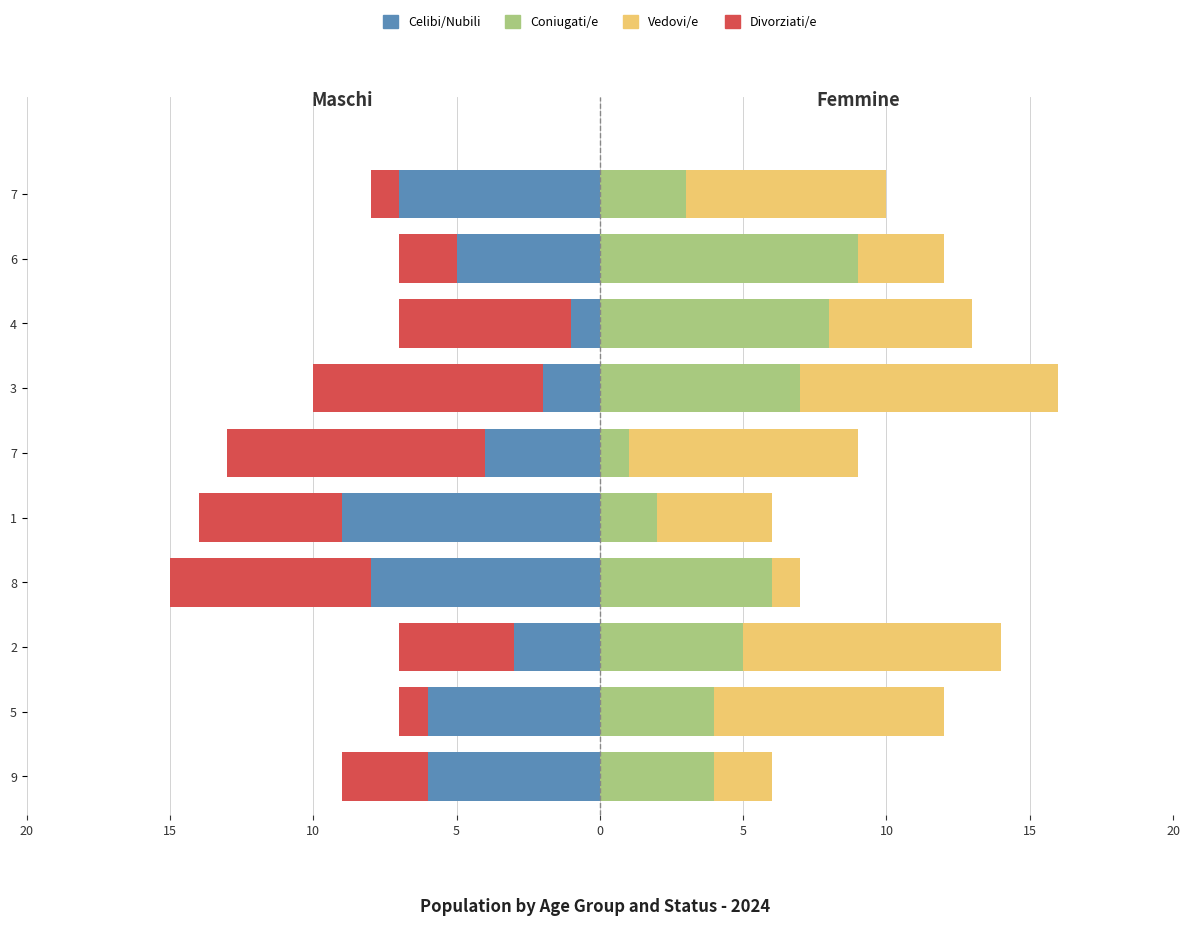

What is the average value of the Celibi/Nubili series?

-5